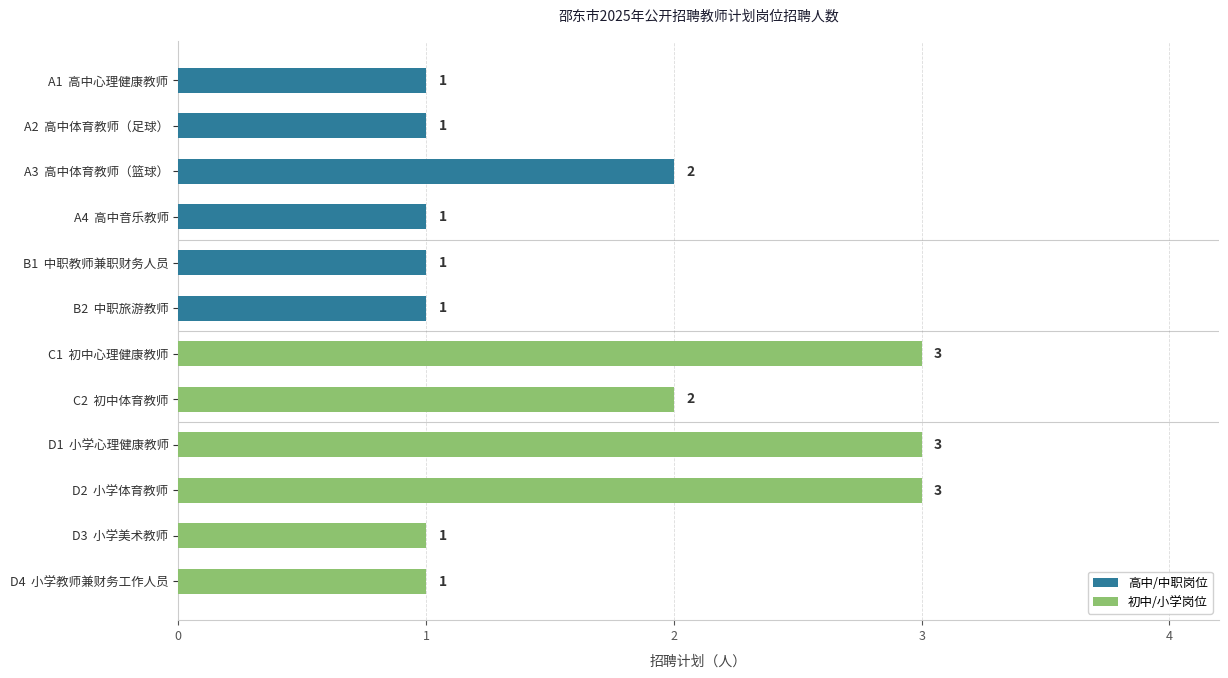

What position from the right is 3?

2